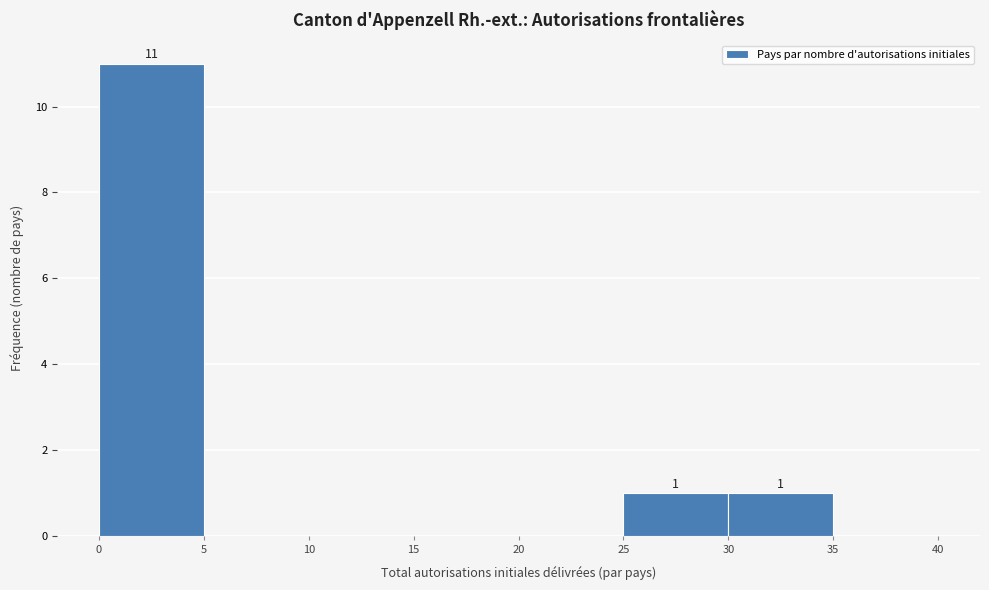

Over which range of the x-axis is the bar tallest?

0 to 5